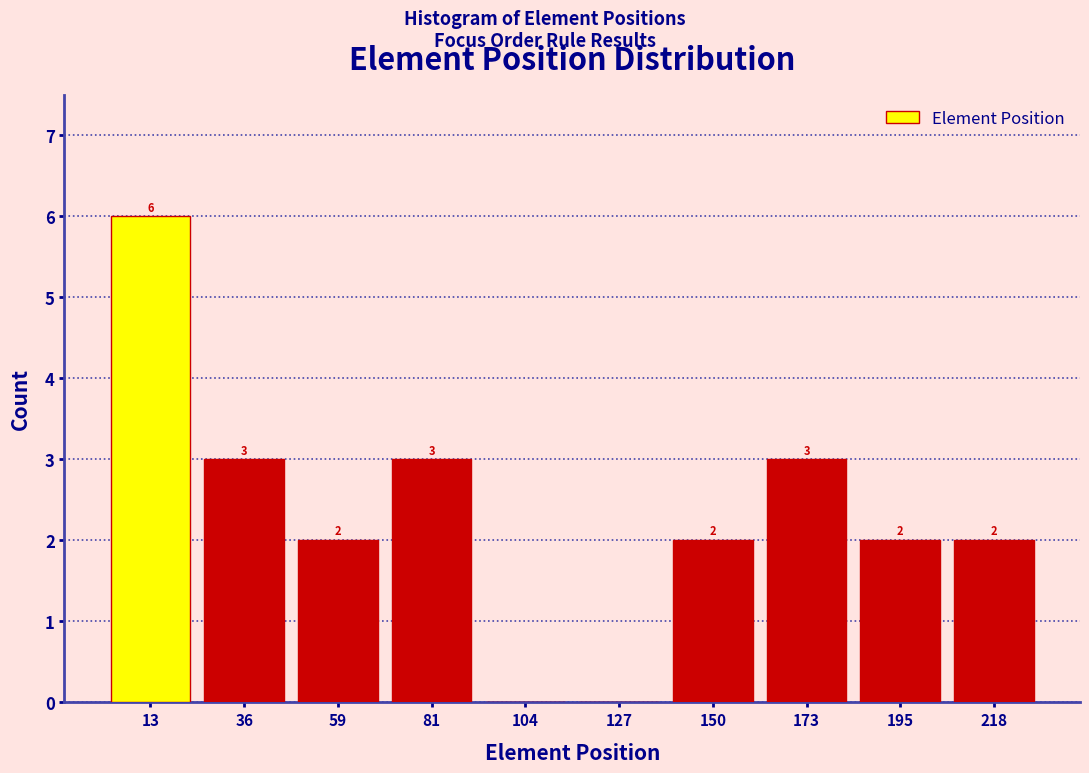

Which range on the x-axis has the tallest bar?

0 to 25